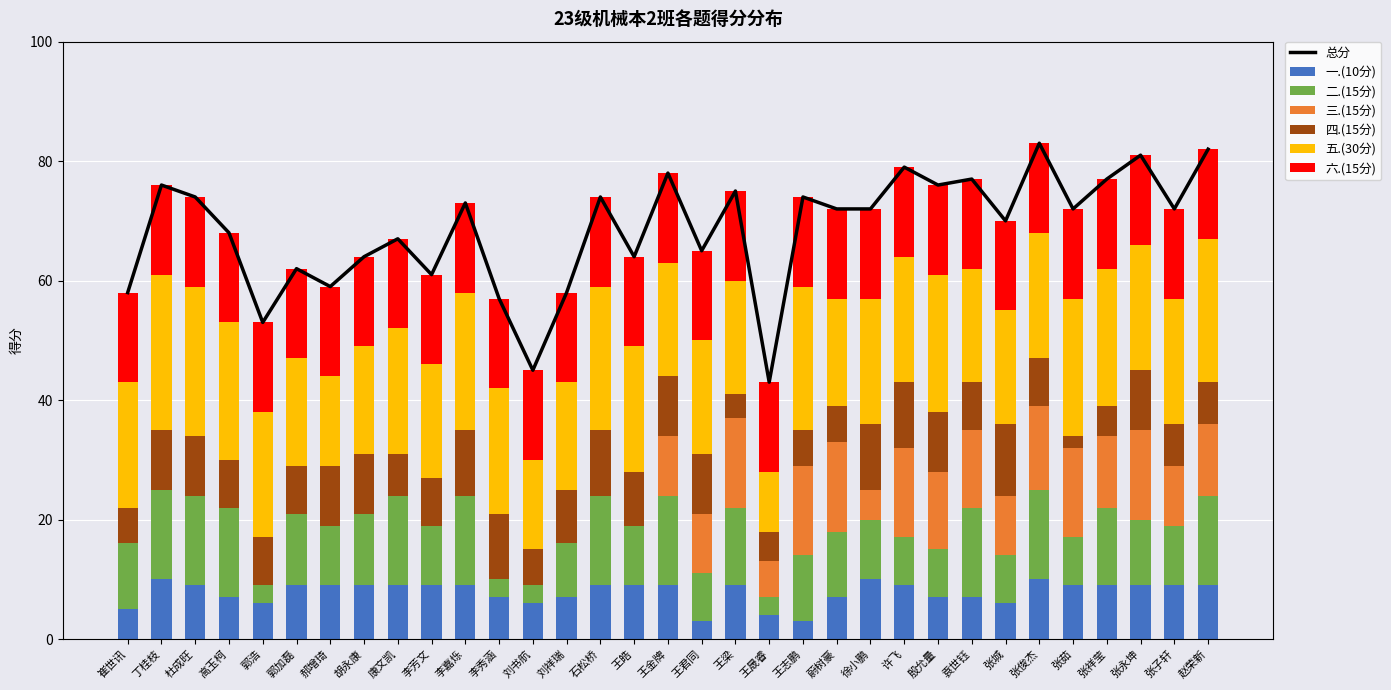

Is it true that 三.(15分) equals 12 at 赵荣新?

True